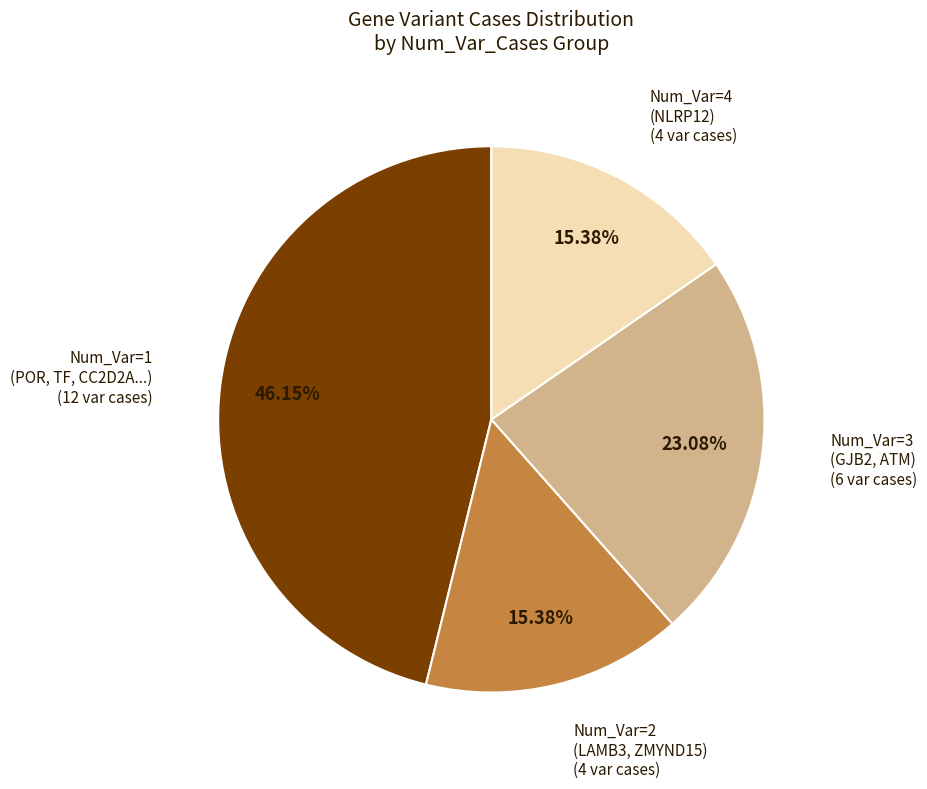

To the nearest percent, what is the difference between the largest and smallest slice percentages?

31%